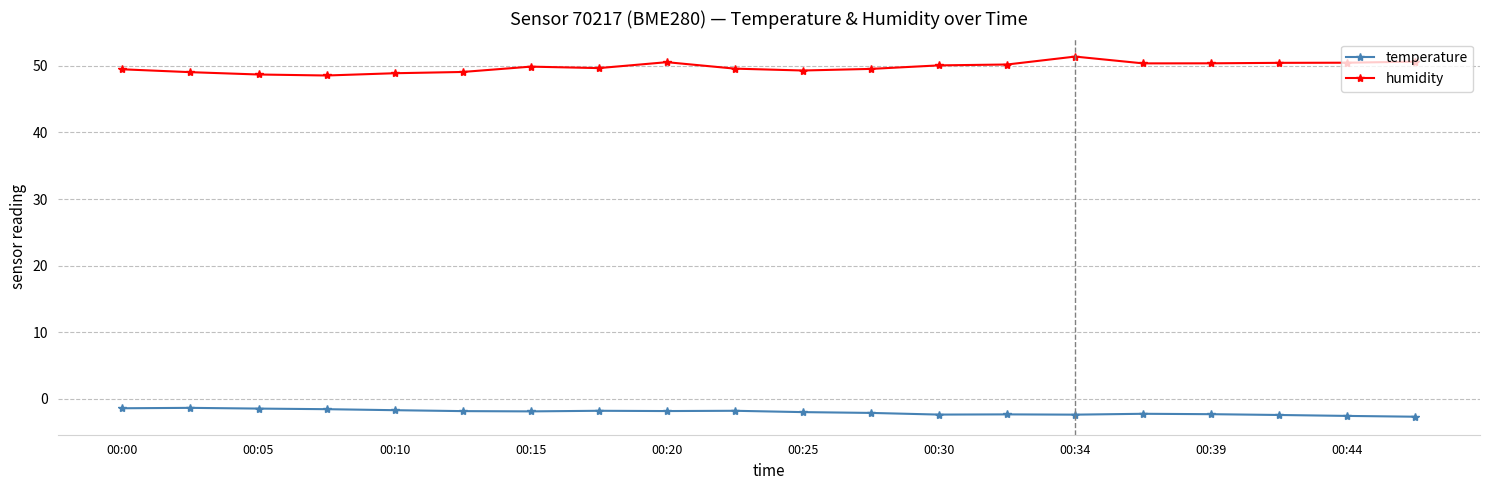

In humidity, how many points are higher than both neighbors (excluding endpoints)?

3